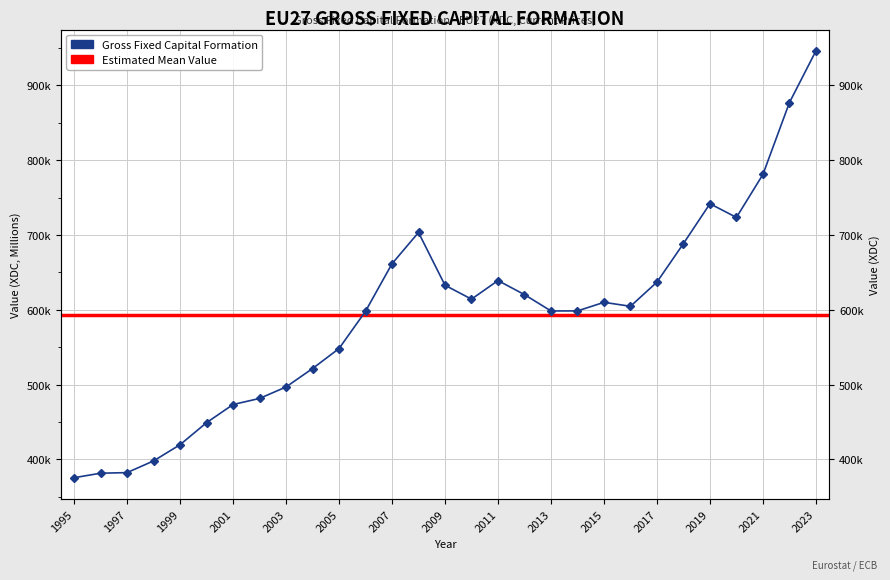

At which category does the chart reach its minimum across all series?

1995